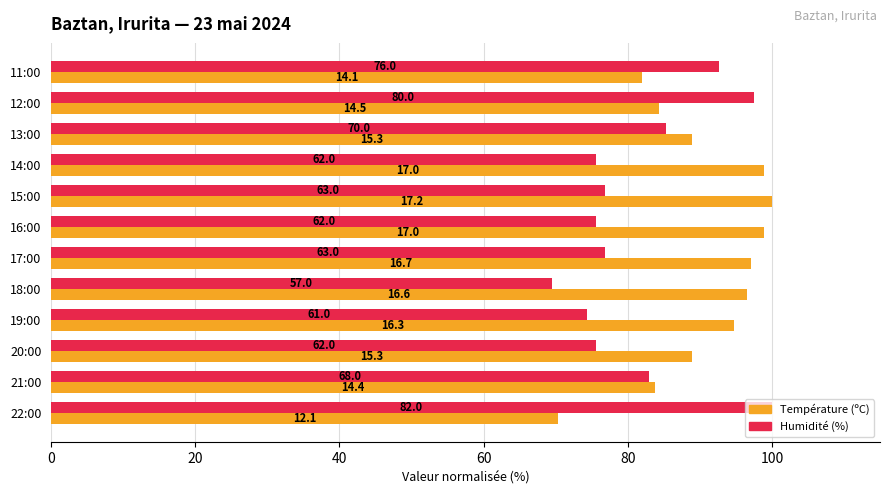

What are all the series names shown in the legend?

Température (ºC), Humidité (%)